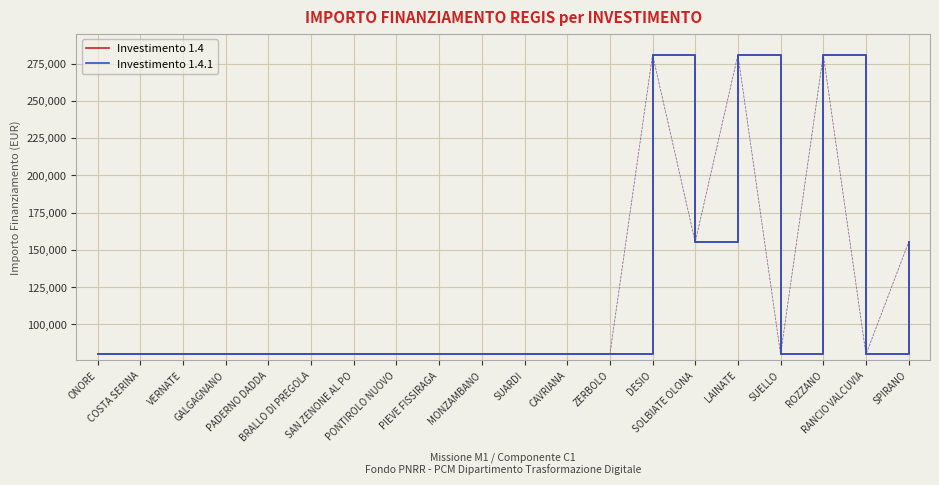

Does the chart have visible grid lines?

Yes